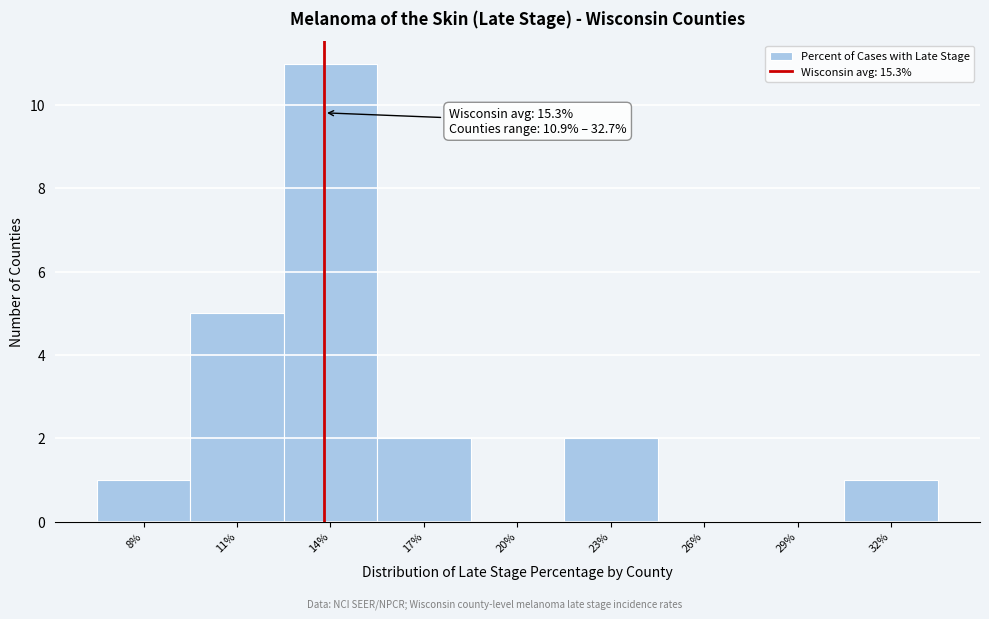

Reading right to left, what are all the values shown in this chart?

32%=1	29%=0	26%=0	23%=2	20%=0	17%=2	14%=11	11%=5	8%=1